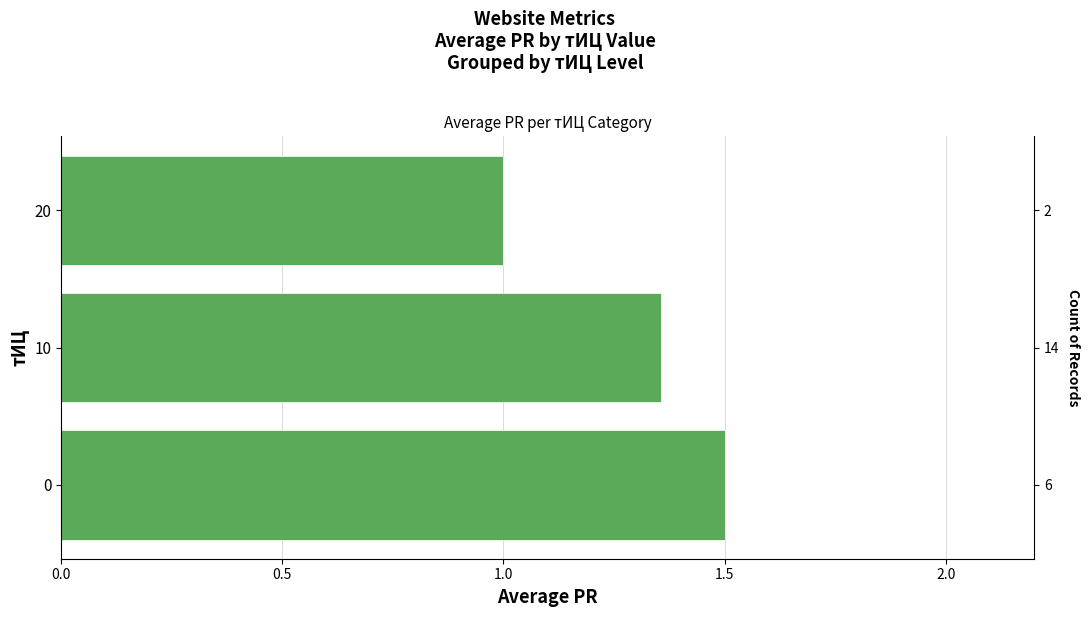

The chart shows a value of 2.0 at 10. True or false?

False